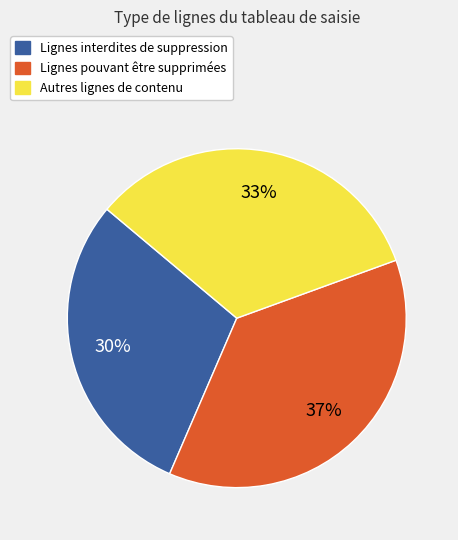

To the nearest percent, what is the difference between the largest and smallest slice percentages?

7%